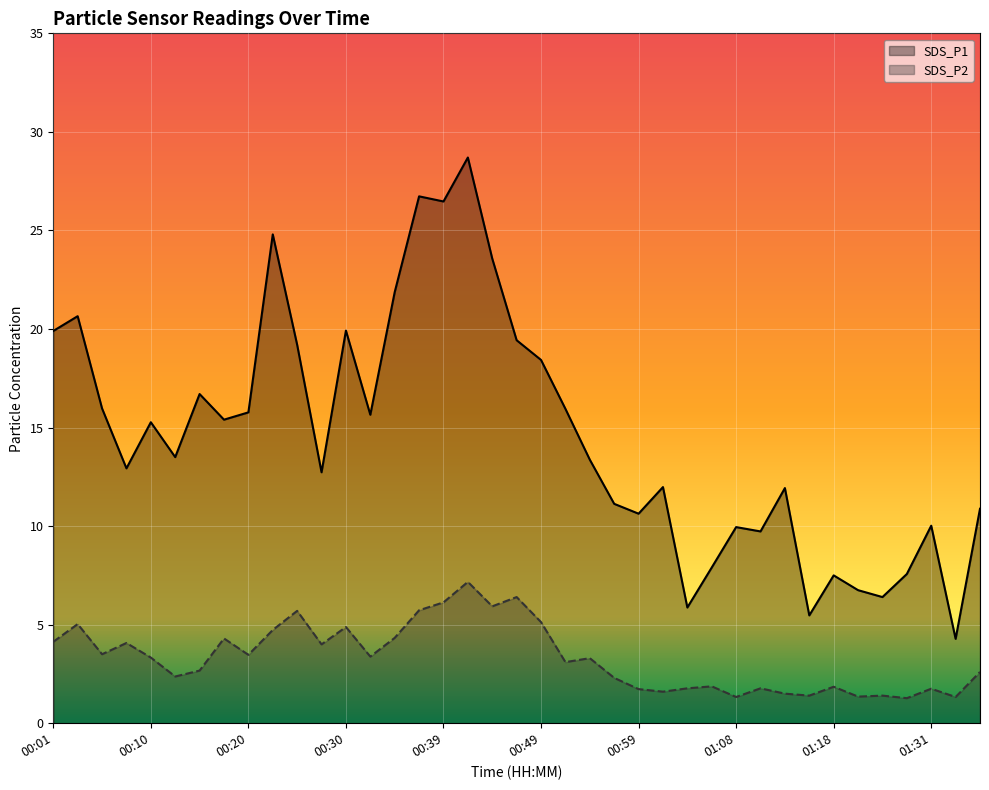

In SDS_P1, how many points are lower than both neighbors (excluding endpoints)?

12